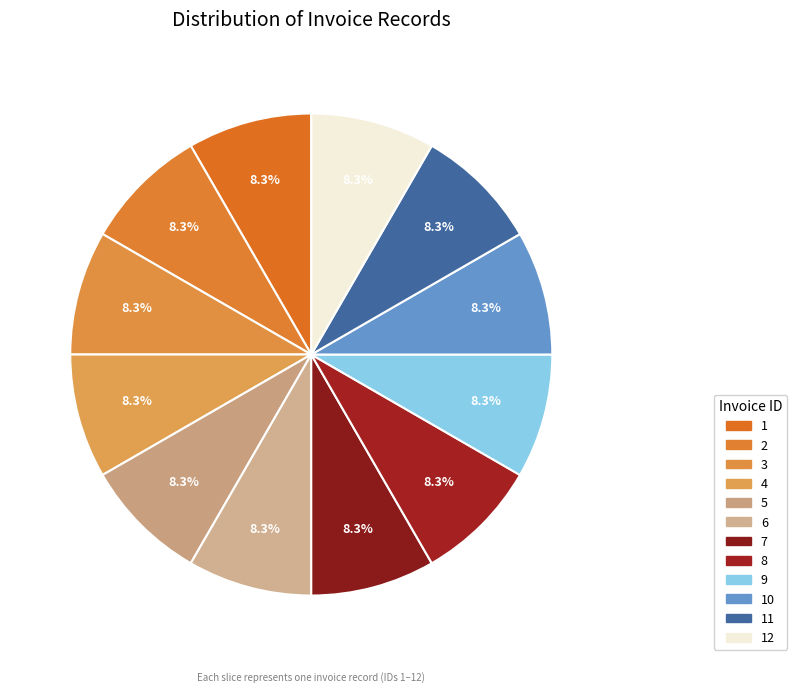

Rank the categories by value from lowest to highest.

1, 2, 3, 4, 5, 6, 7, 8, 9, 10, 11, 12